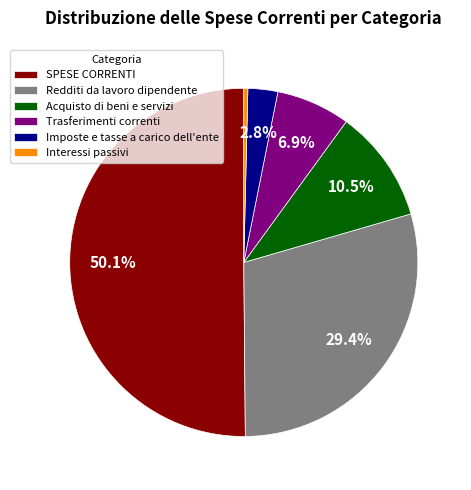

How many segments does this pie chart have?

6